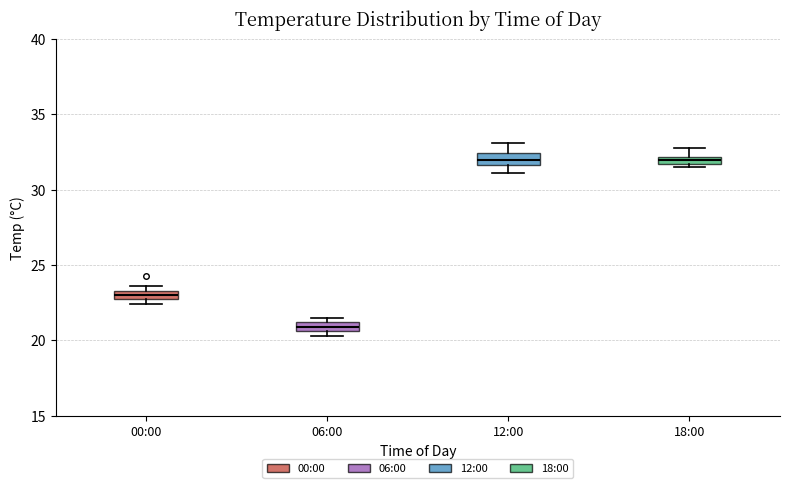

Where is the lower edge of the box for 06:00 on the y-axis? The values are not printed on the chart, so give them approximately, as read against the axis.

20.5